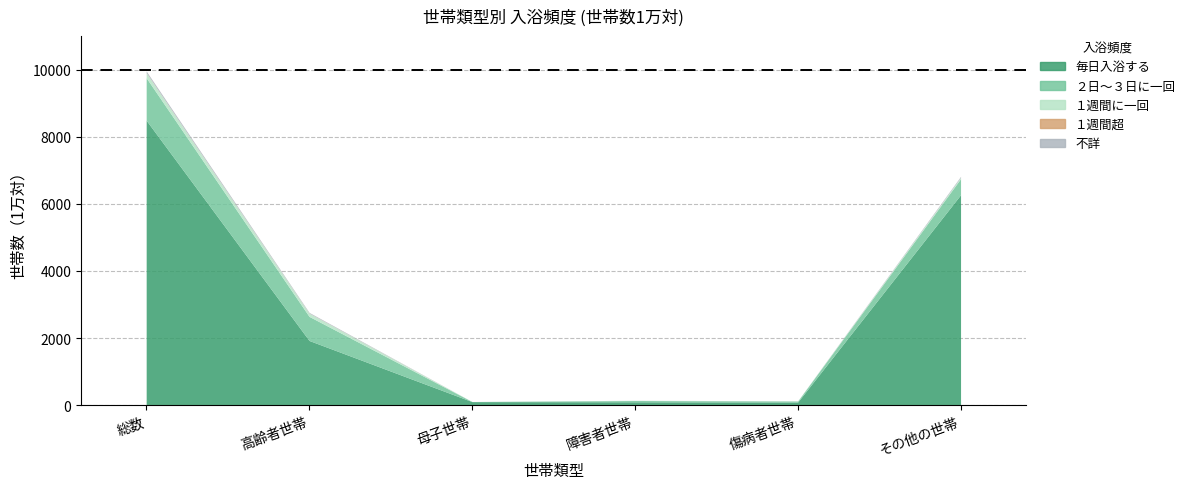

Which series has the largest range (max minus min)?

毎日入浴する